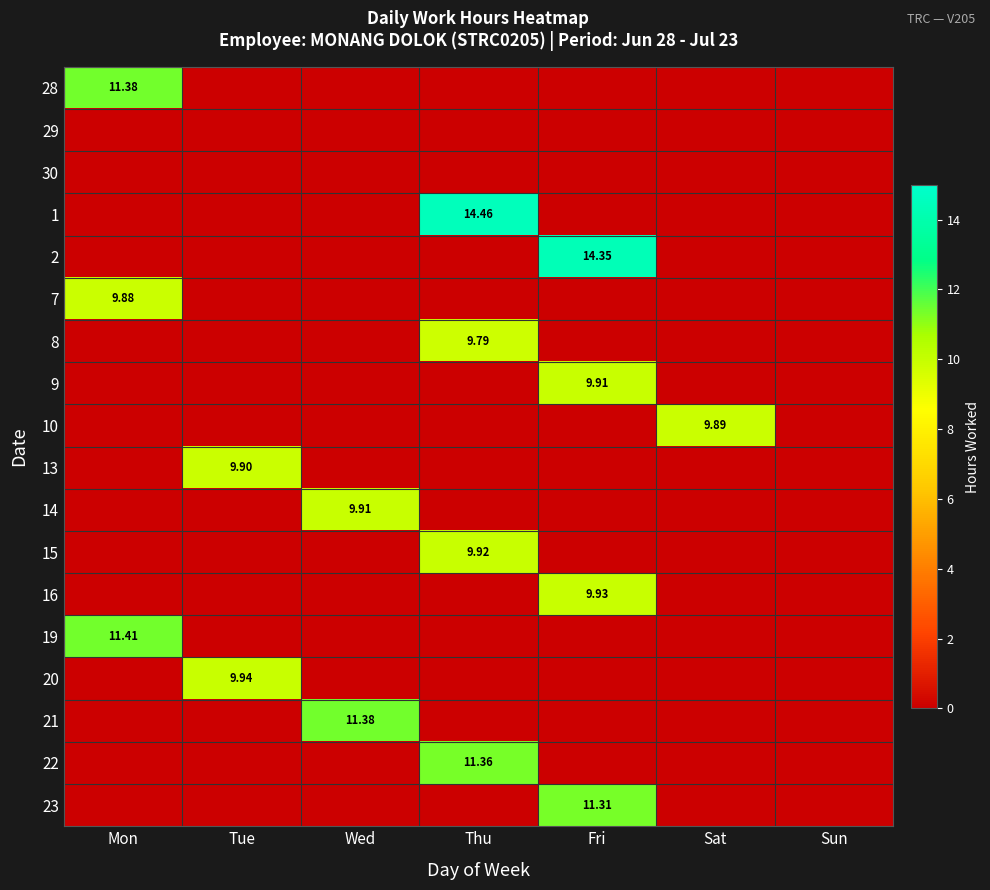

What is the average value of the 7 series?

1.4